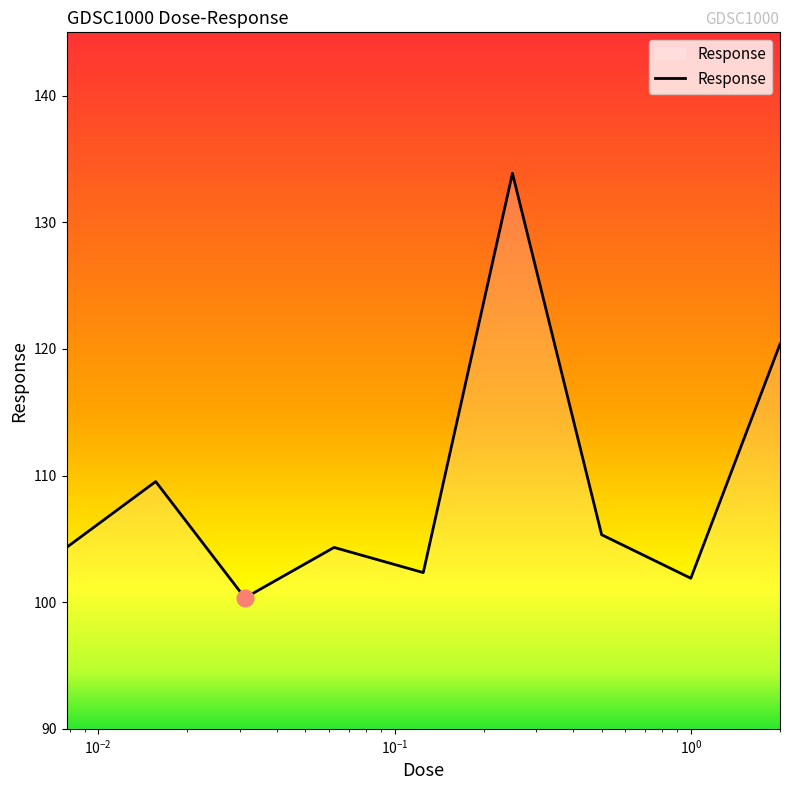

What is the sum of all values?

982.3